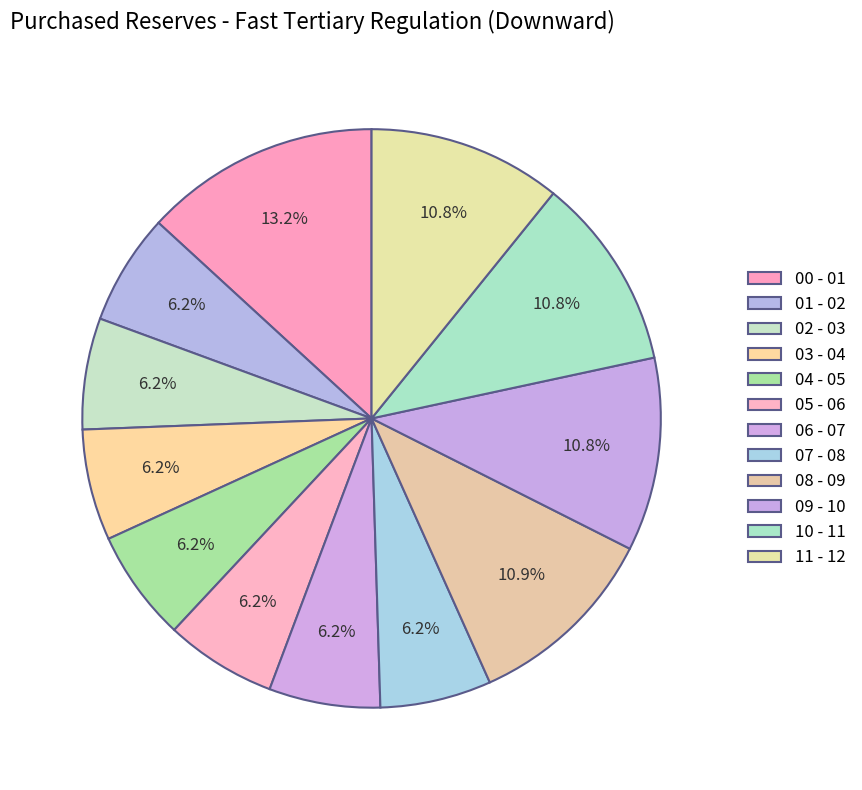

How many segments does this pie chart have?

12